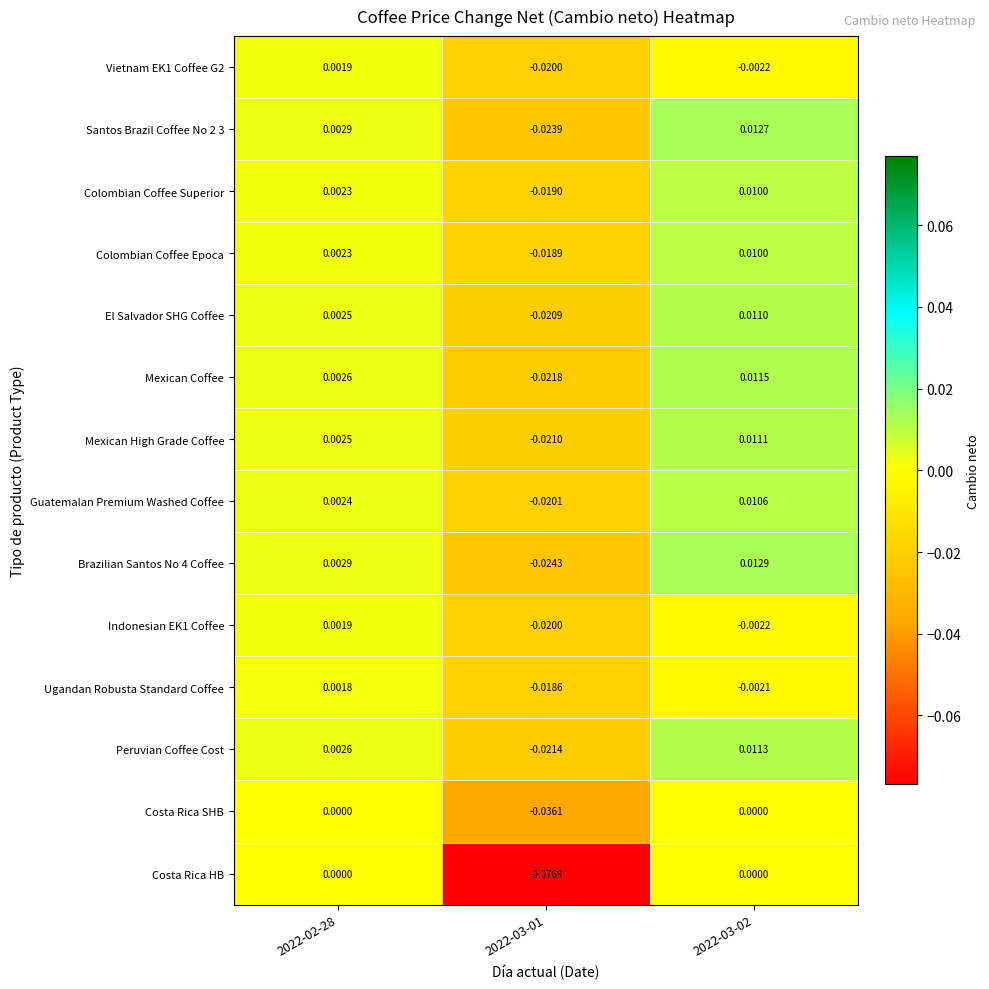

What is the total value across all series at 2022-03-02?

0.1